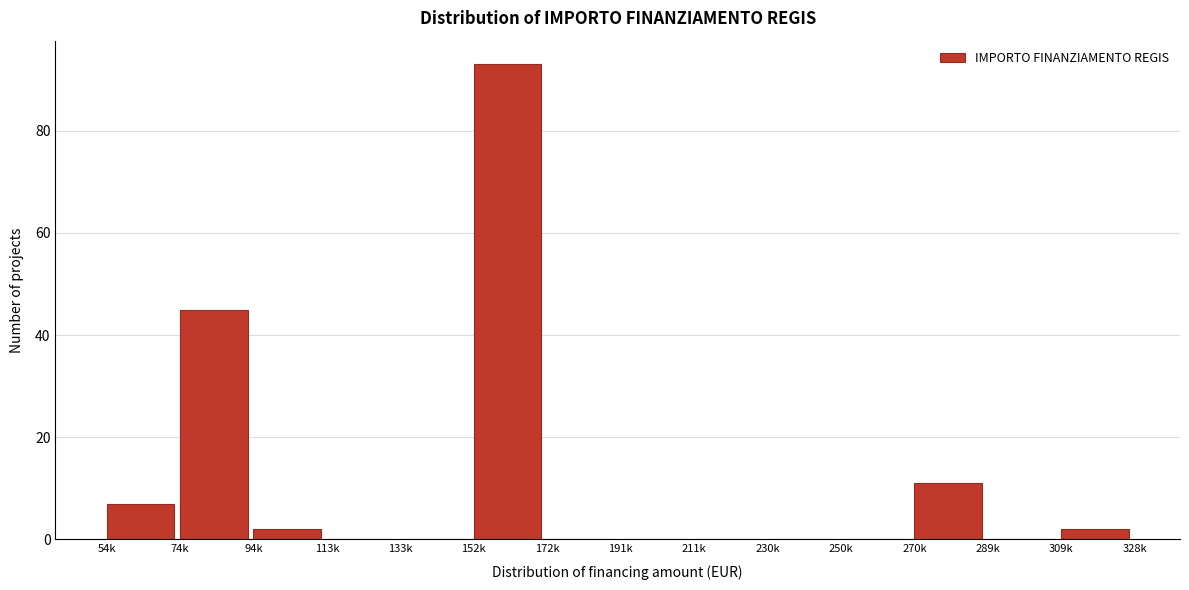

Reading left to right, transcribe all the data shown in this chart.

54k=7	74k=45	94k=2	113k=0	133k=0	152k=93	172k=0	191k=0	211k=0	230k=0	250k=0	270k=11	289k=0	309k=2